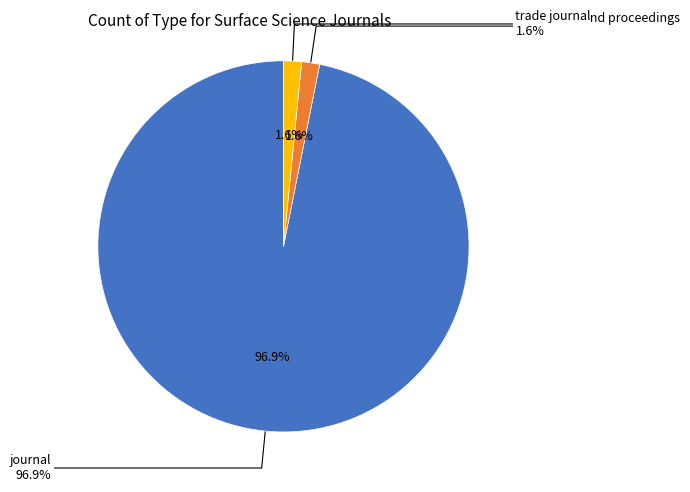

To the nearest percent, what percentage of the pie is conference and proceedings?

2%